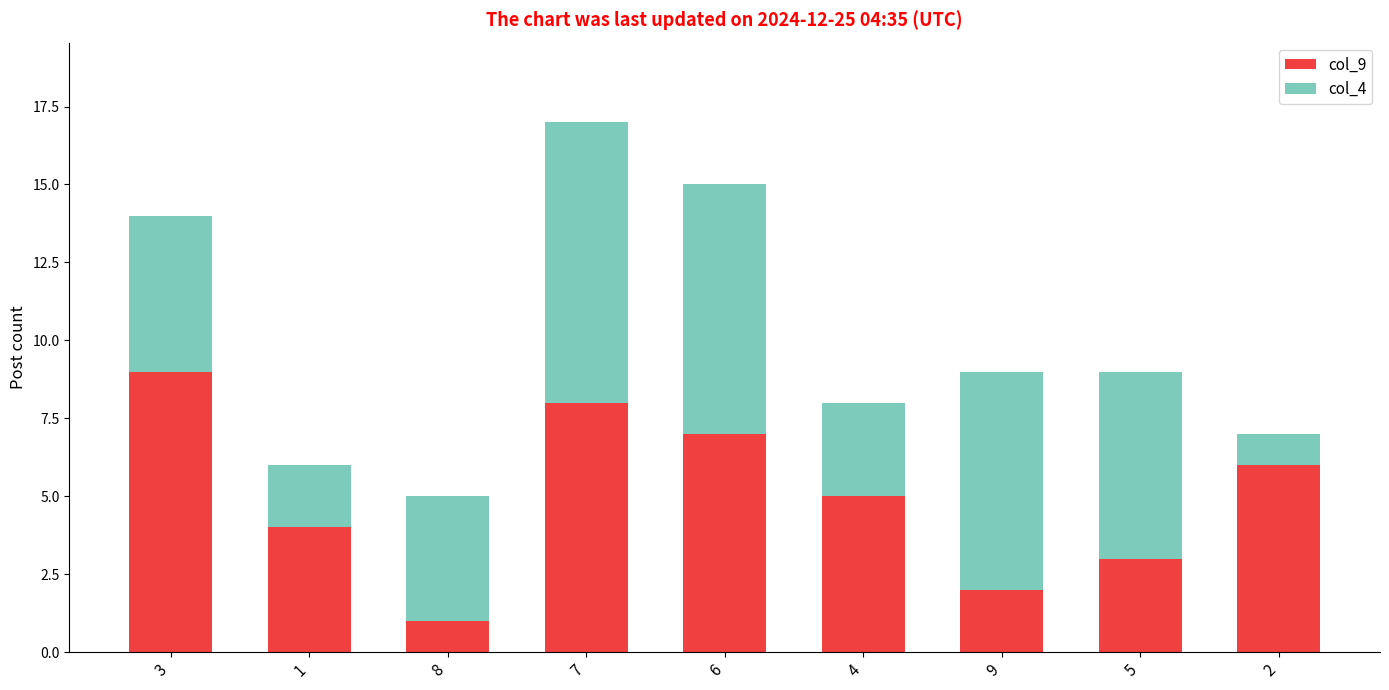

At which category is the sum across all series the highest?

7